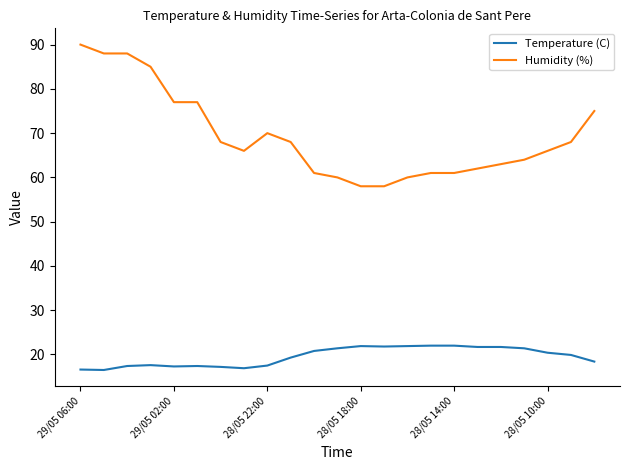

What is the difference between the maximum and minimum values in the Humidity (%) series?

32.0